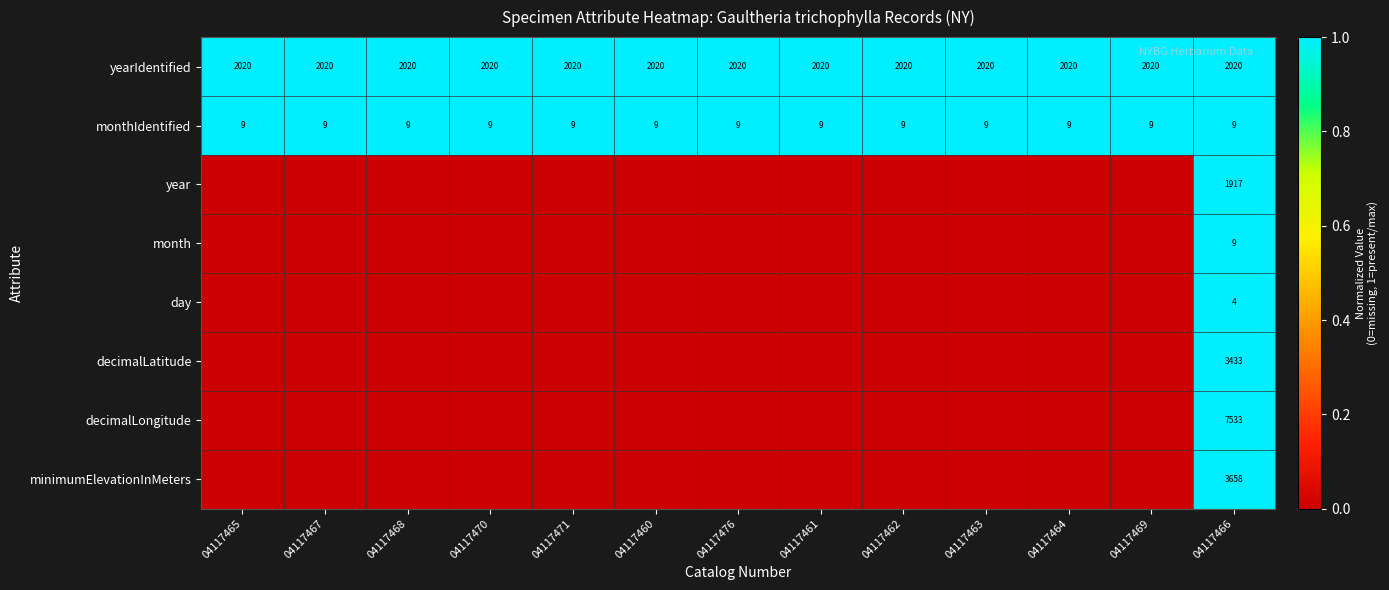

What is the sum of all monthIdentified values?

117